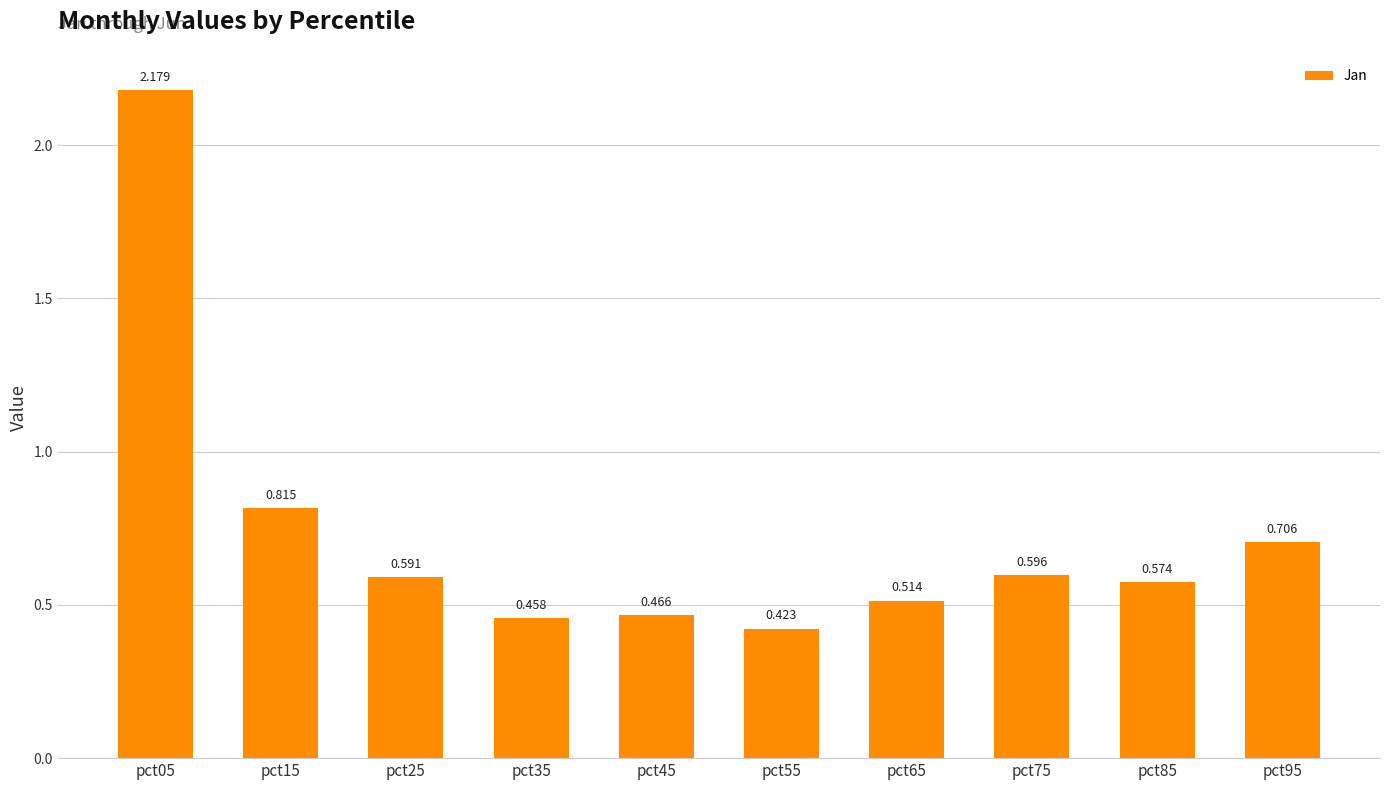

Does the chart contain stacked bars?

No